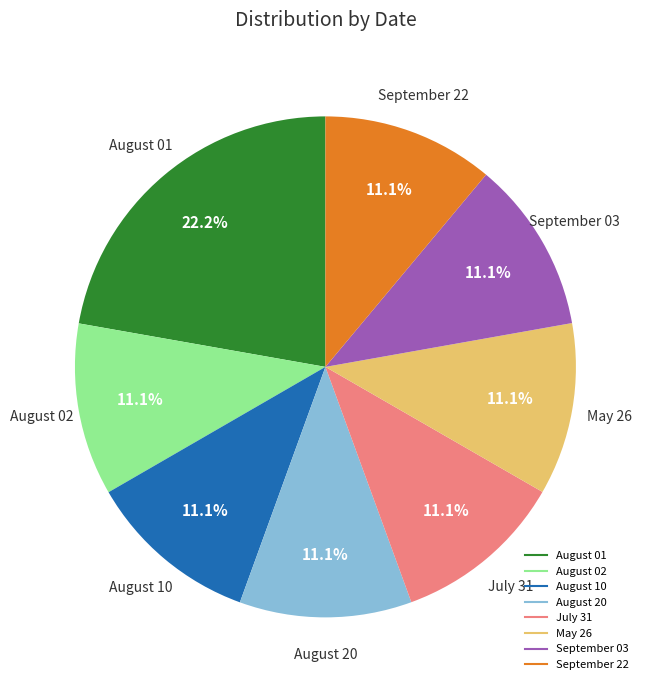

Count the number of slices in the pie.

8